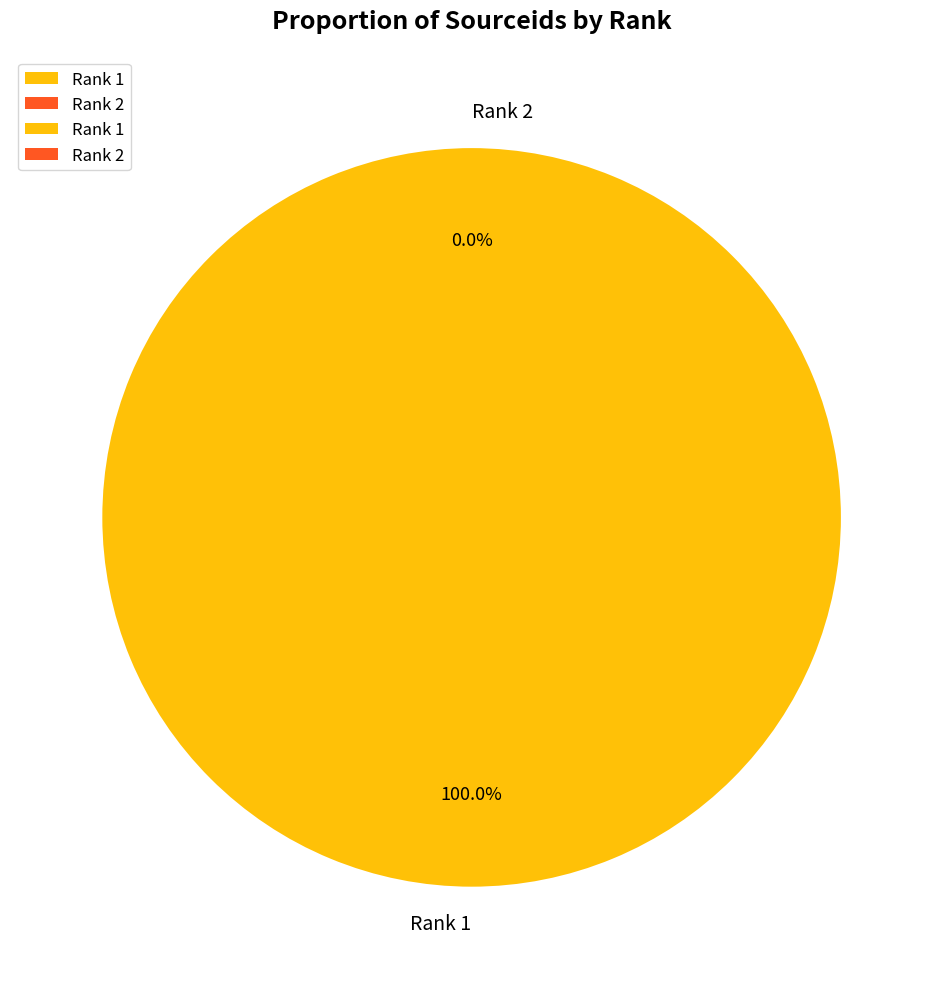

Which slice is the largest?

1